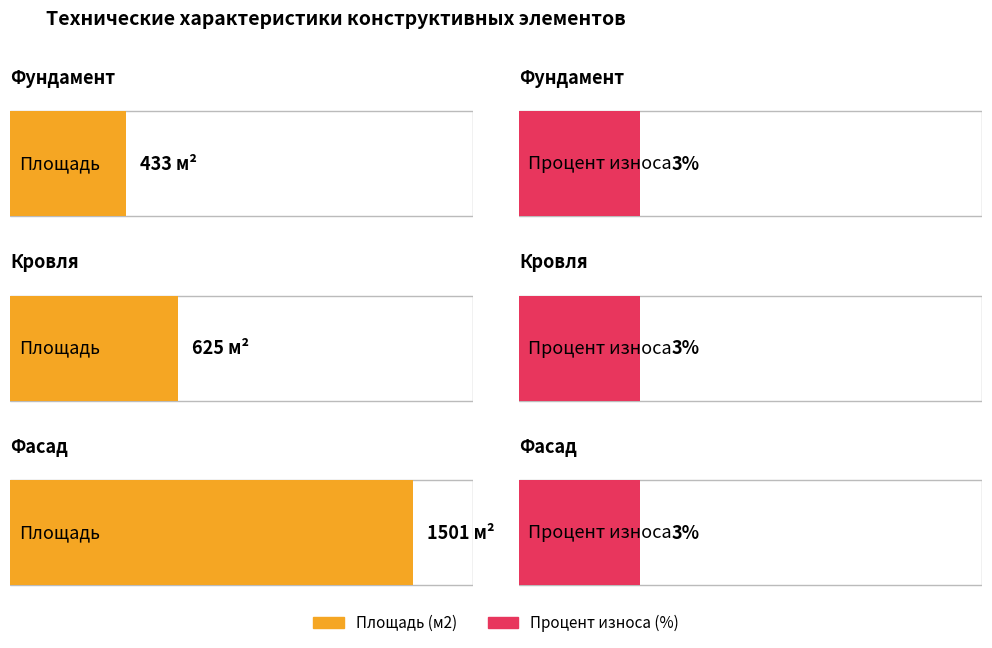

Is it true that Площадь (м2) equals 625.0 at Кровля?

True